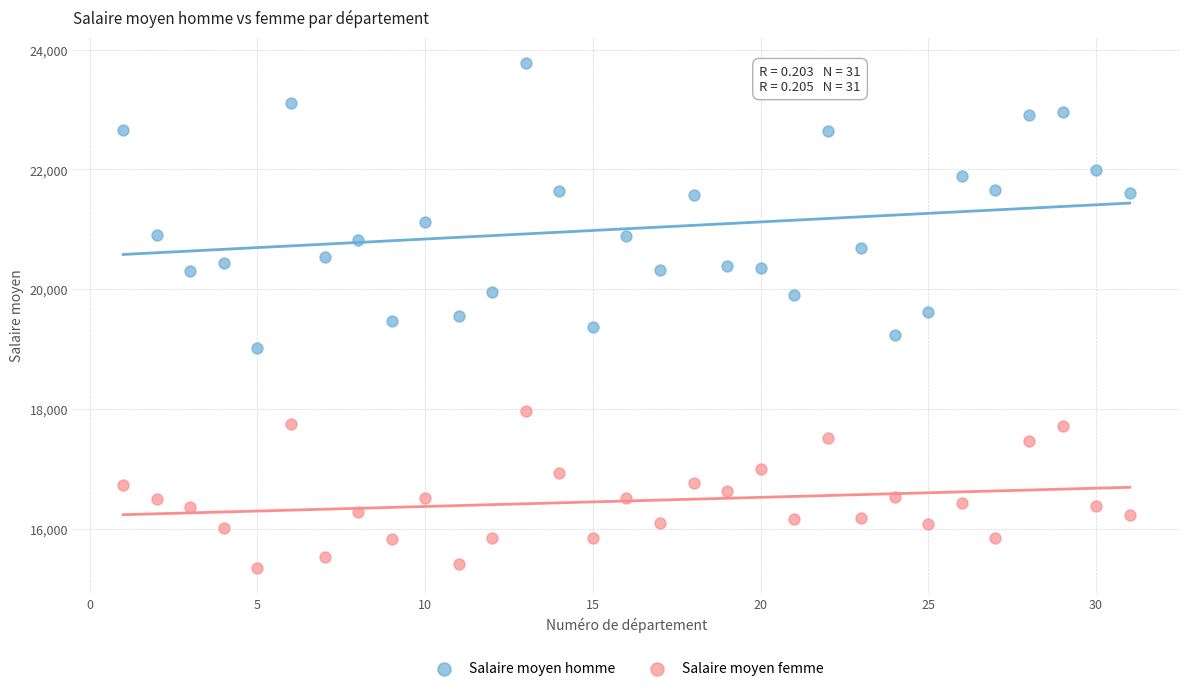

Across all data points, what is the range of Y values (max minus min)?

8437